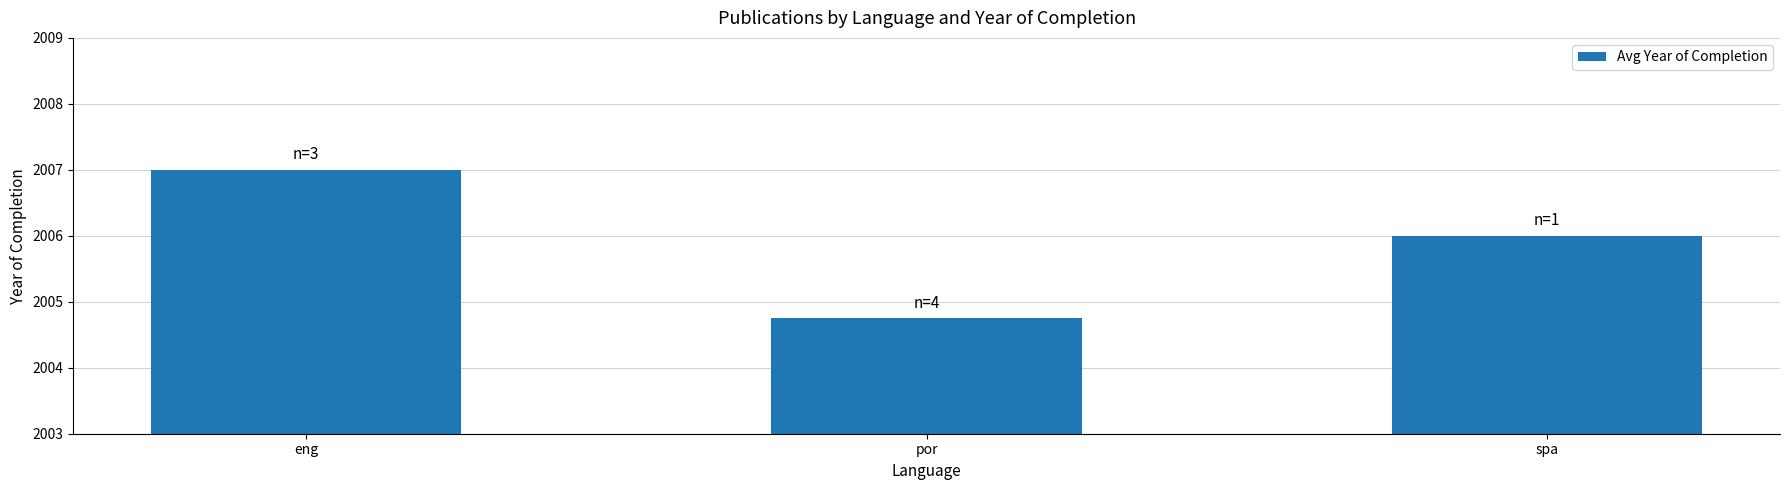

What is the value of the 2nd bar from the left?

2004.8